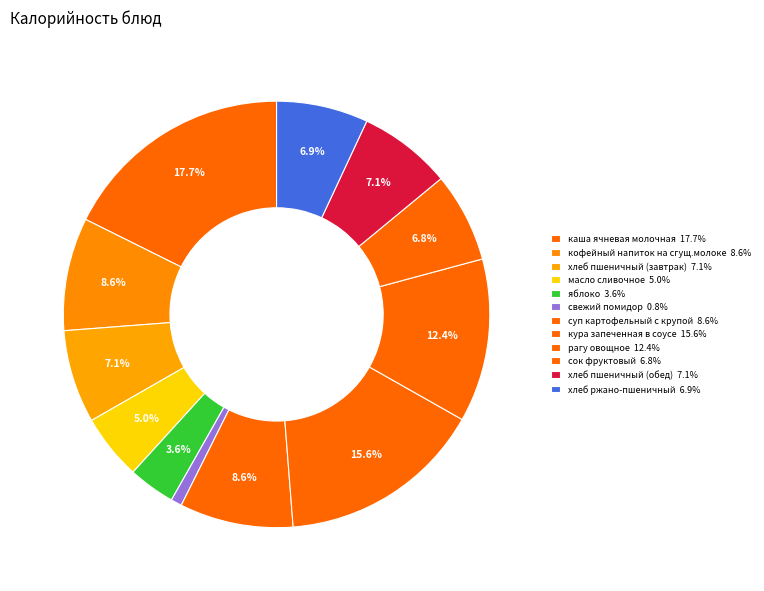

Rank the categories by value from lowest to highest.

свежий помидор, яблоко, масло сливочное, сок фруктовый, хлеб ржано-пшеничный, хлеб пшеничный (завтрак), хлеб пшеничный (обед), кофейный напиток на сгущ.молоке, суп картофельный с крупой, рагу овощное, кура запеченная в соусе, каша ячневая молочная